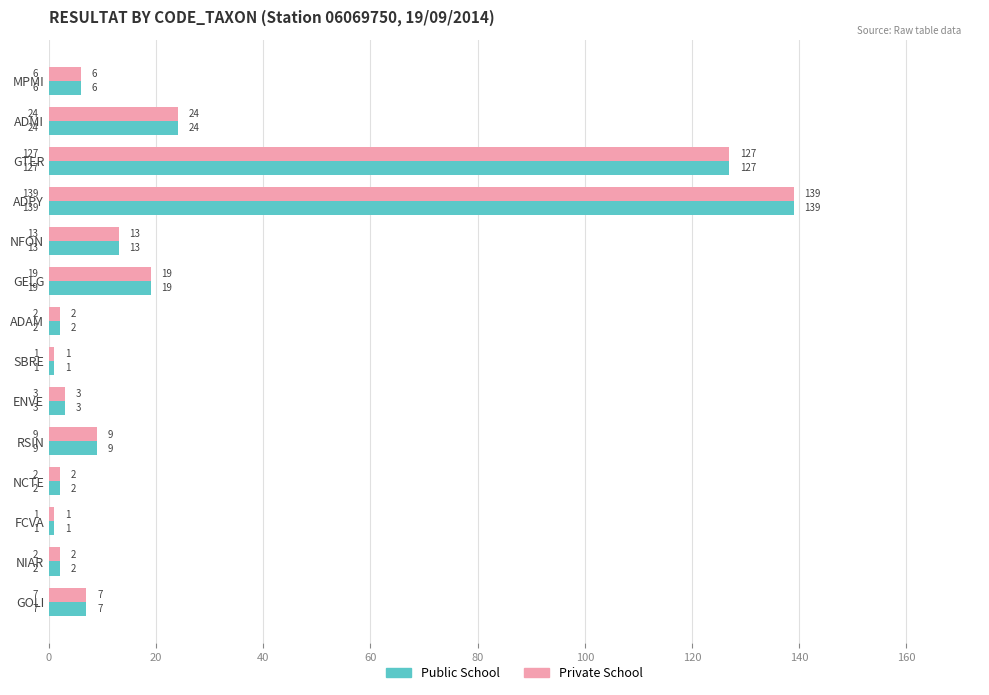

How many data points in Private School are less than 7?

7